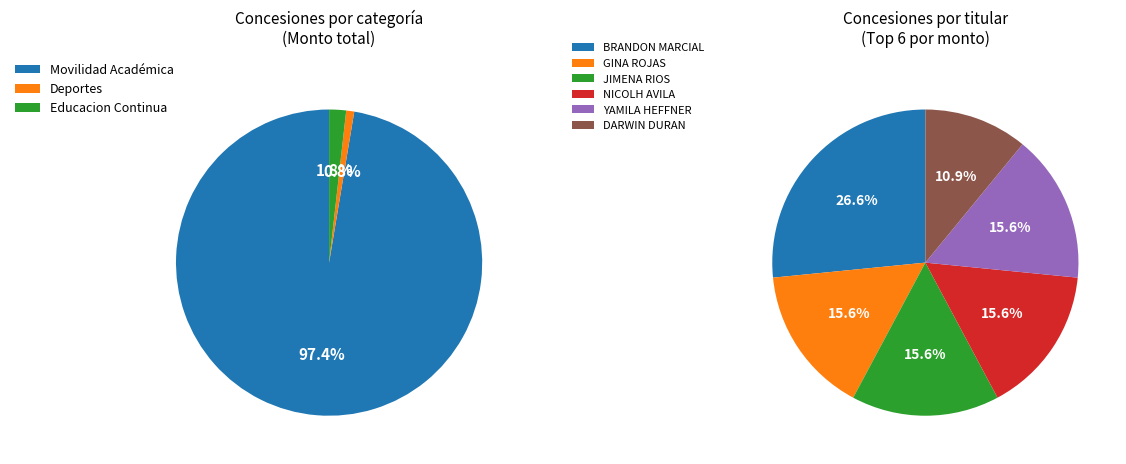

Is JUAN PIRAQUIVE RAMIREZ the majority of the pie?

No